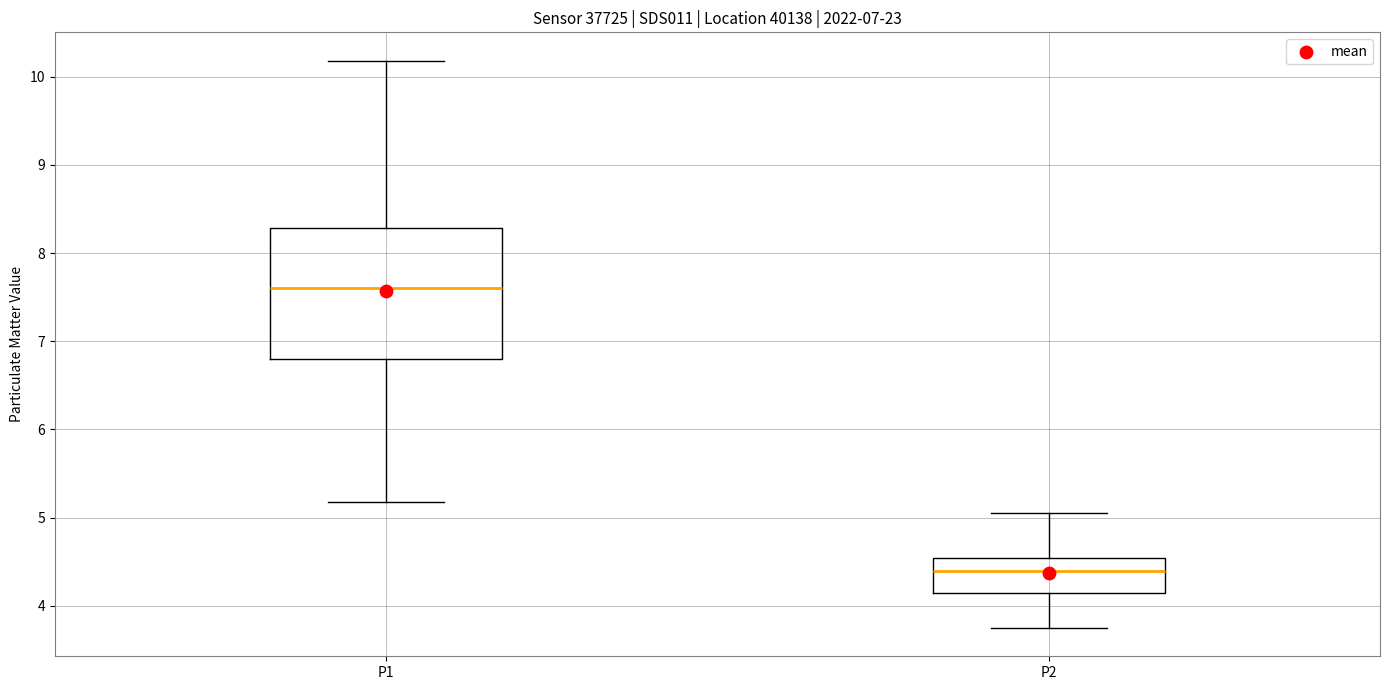

Comparing the boxes themselves (not the whiskers), which one is the tallest?

P1